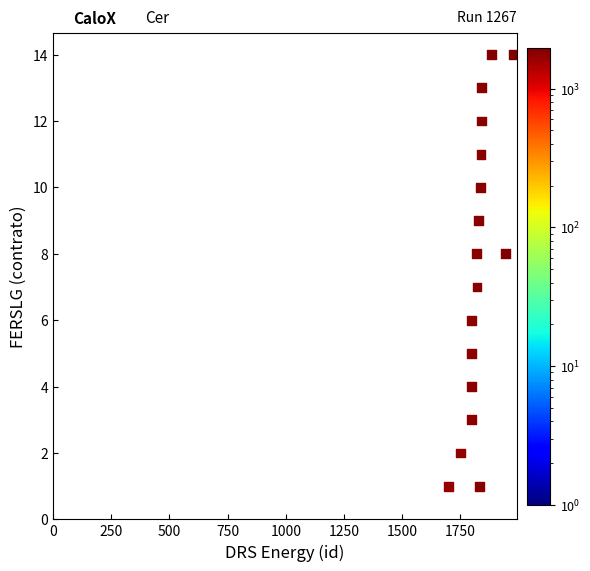

What is the range of X values (max minus min)?

279